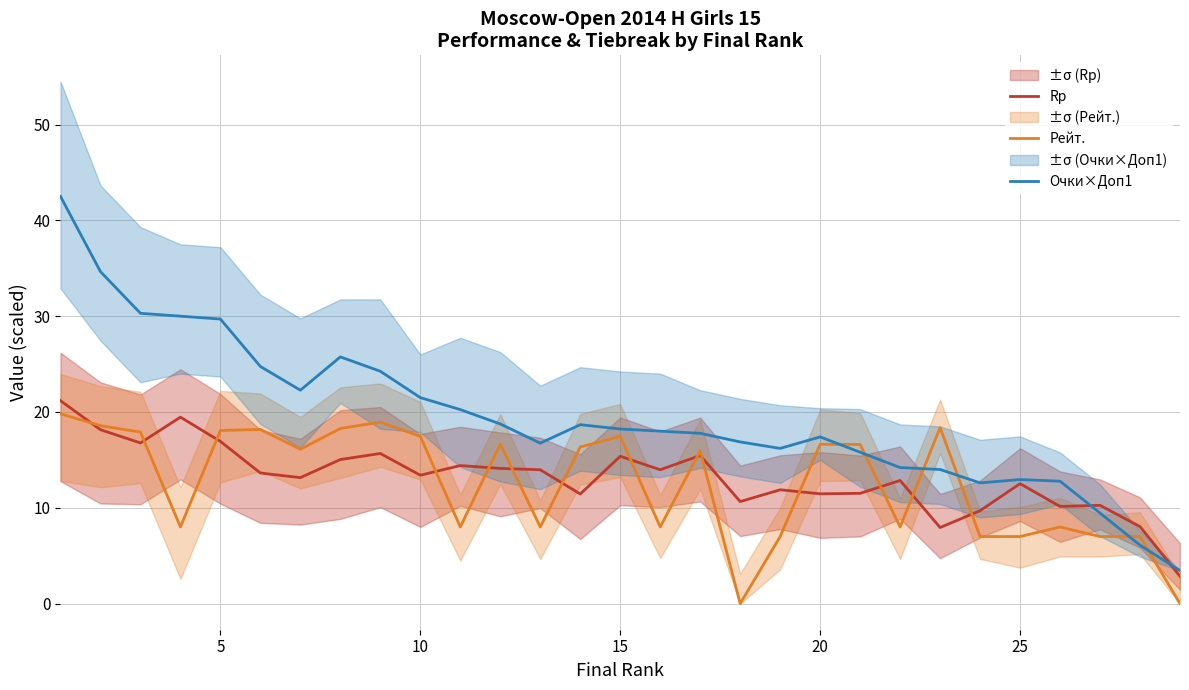

The value of Очки×Доп1 at 20 is 7.2. True or false?

False